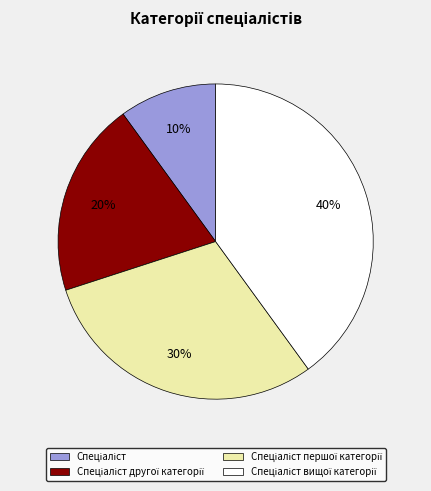

To the nearest percent, what is the difference between the largest and smallest slice percentages?

30%